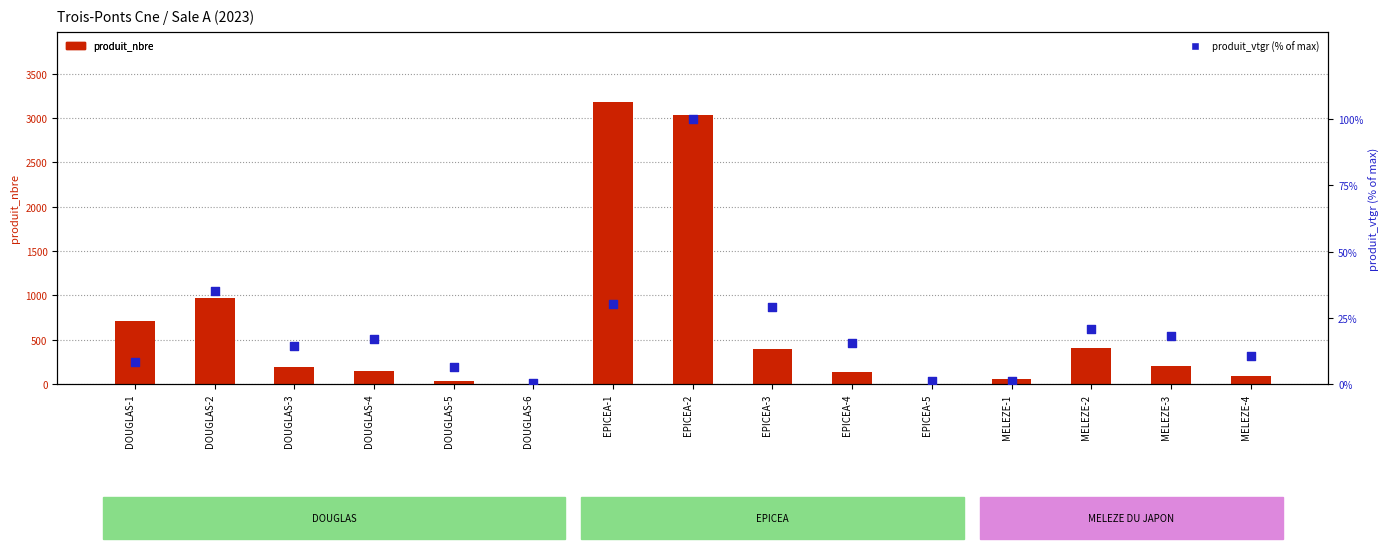

Which series contains the lowest Y value?

produit_vtgr (% of max)